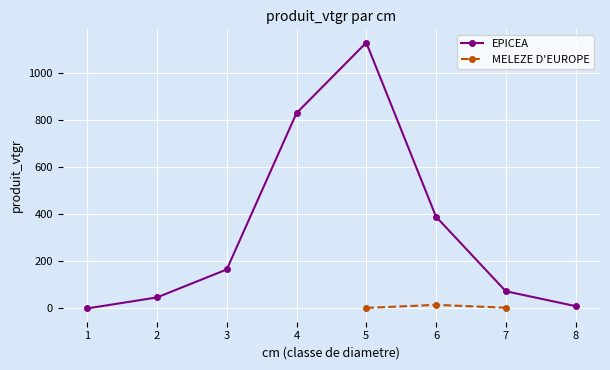

True or false: EPICEA has more than 1 interior local peaks.

False